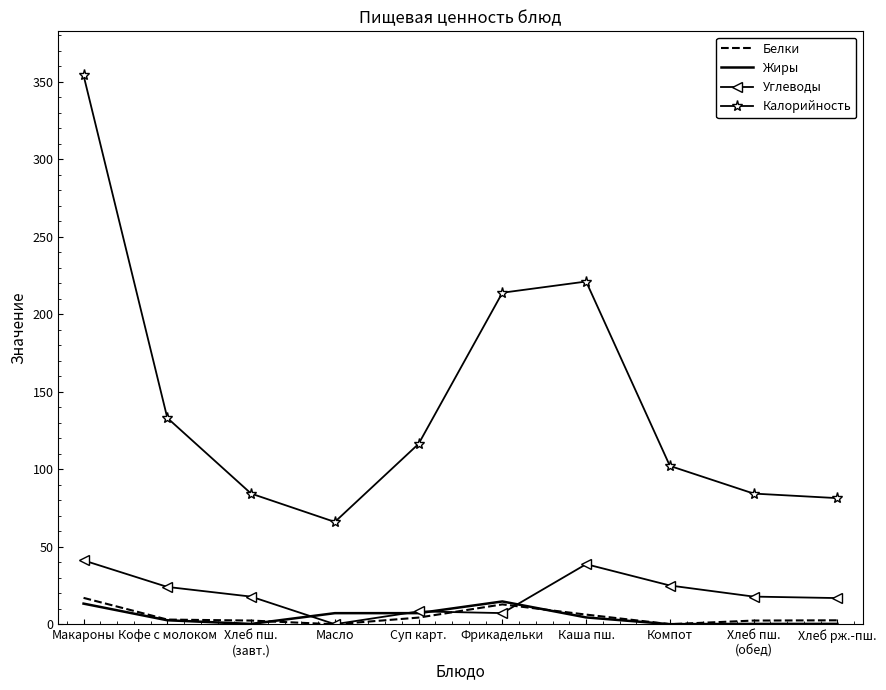

Which series has the widest spread of values?

Калорийность